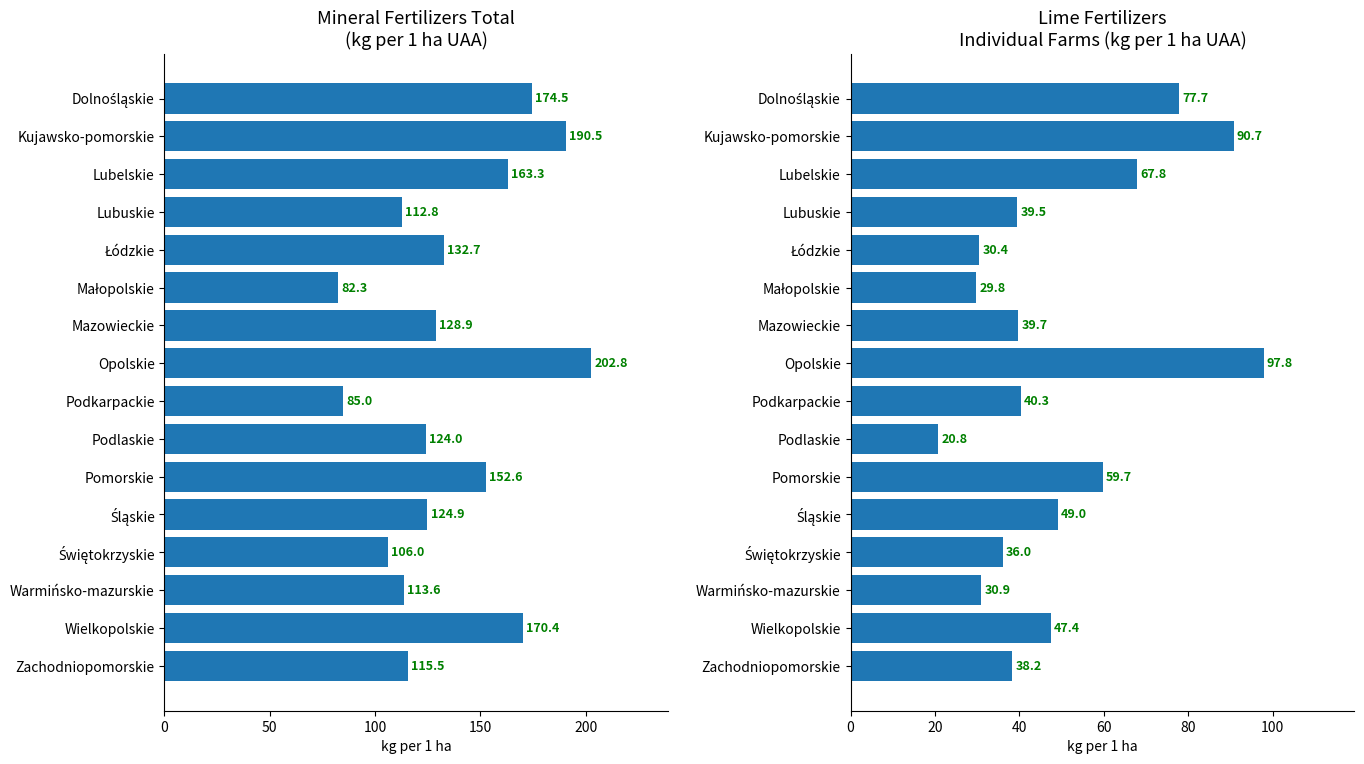

Reading left to right, what are all the values shown in this chart?

razem (total): 174.5	190.5	163.3	112.8	132.7	82.3	128.9	202.8	85.0	124.0	152.6	124.9	106.0	113.6	170.4	115.5
nawozy wapniowe (indyw.): 77.7	90.7	67.8	39.5	30.4	29.8	39.7	97.8	40.3	20.8	59.7	49.0	36.0	30.9	47.4	38.2